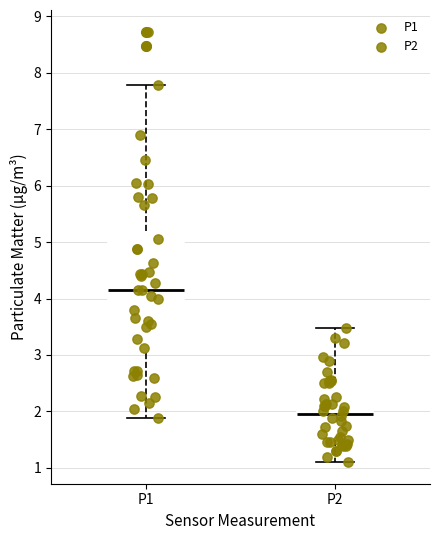

Reading left to right, read every box against the y-axis: the position of its median line, the range the box covers, and the ends of its whiskers. The values are not printed on the chart, so give them approximately, as read against the axis.

P1: median 4.2, box 3.0 to 5.2, whiskers 1.9 to 7.8
P2: median 2.0, box 1.5 to 2.5, whiskers 1.1 to 3.5